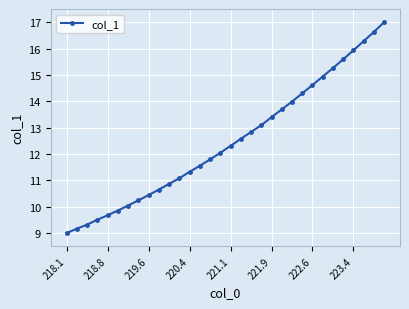

What is the average value?

12.5